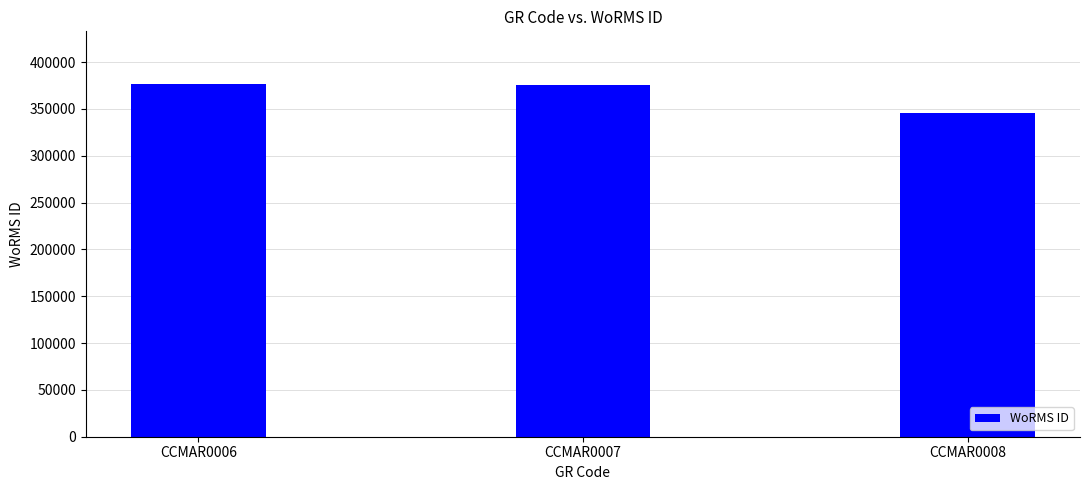

Does the chart contain any negative values?

No